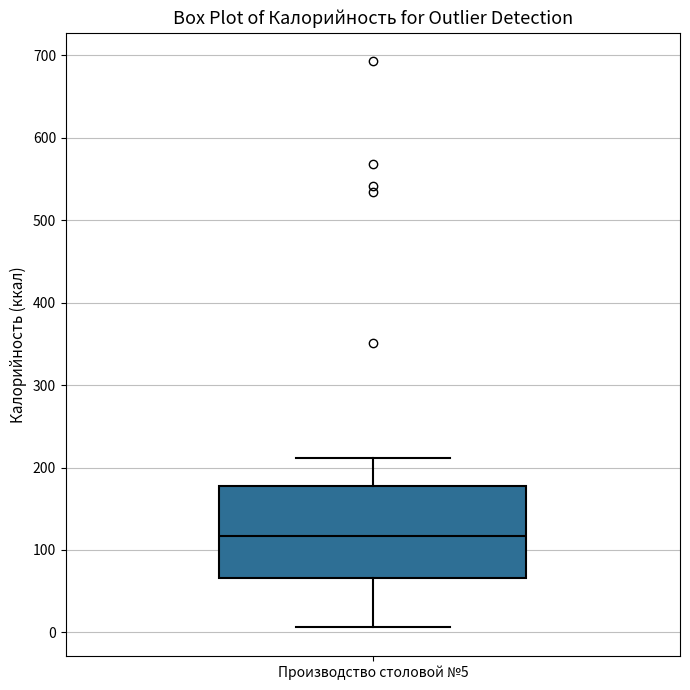

Where is the lower edge of the box for Производство столовой №5 on the y-axis? The values are not printed on the chart, so give them approximately, as read against the axis.

70